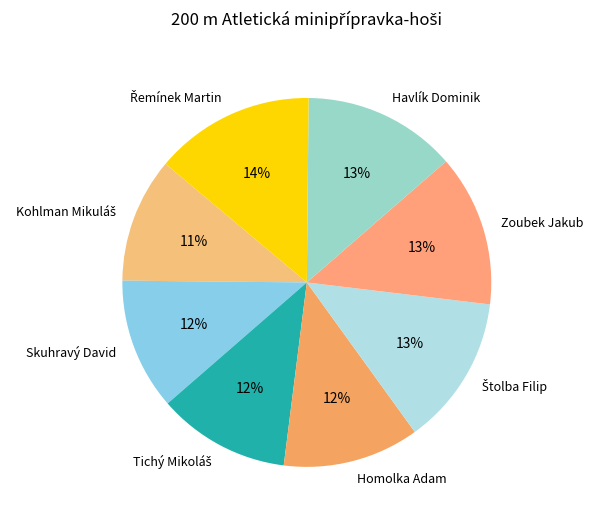

Is there any slice that represents more than half of the pie?

No